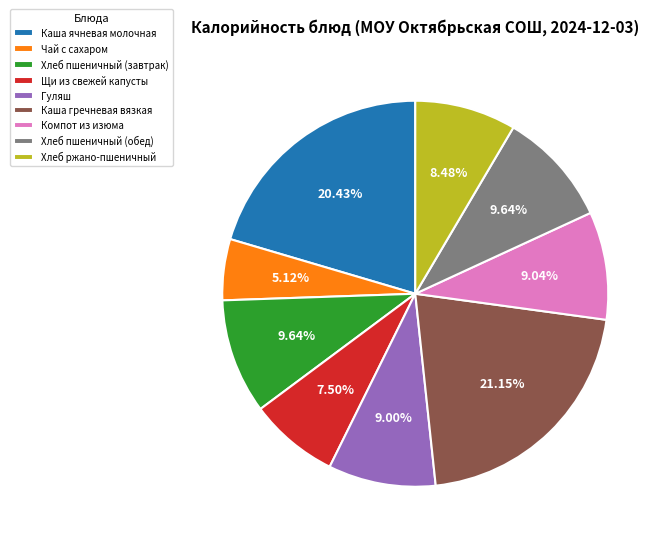

Which has a higher value, Гуляш or Каша ячневая молочная?

Каша ячневая молочная